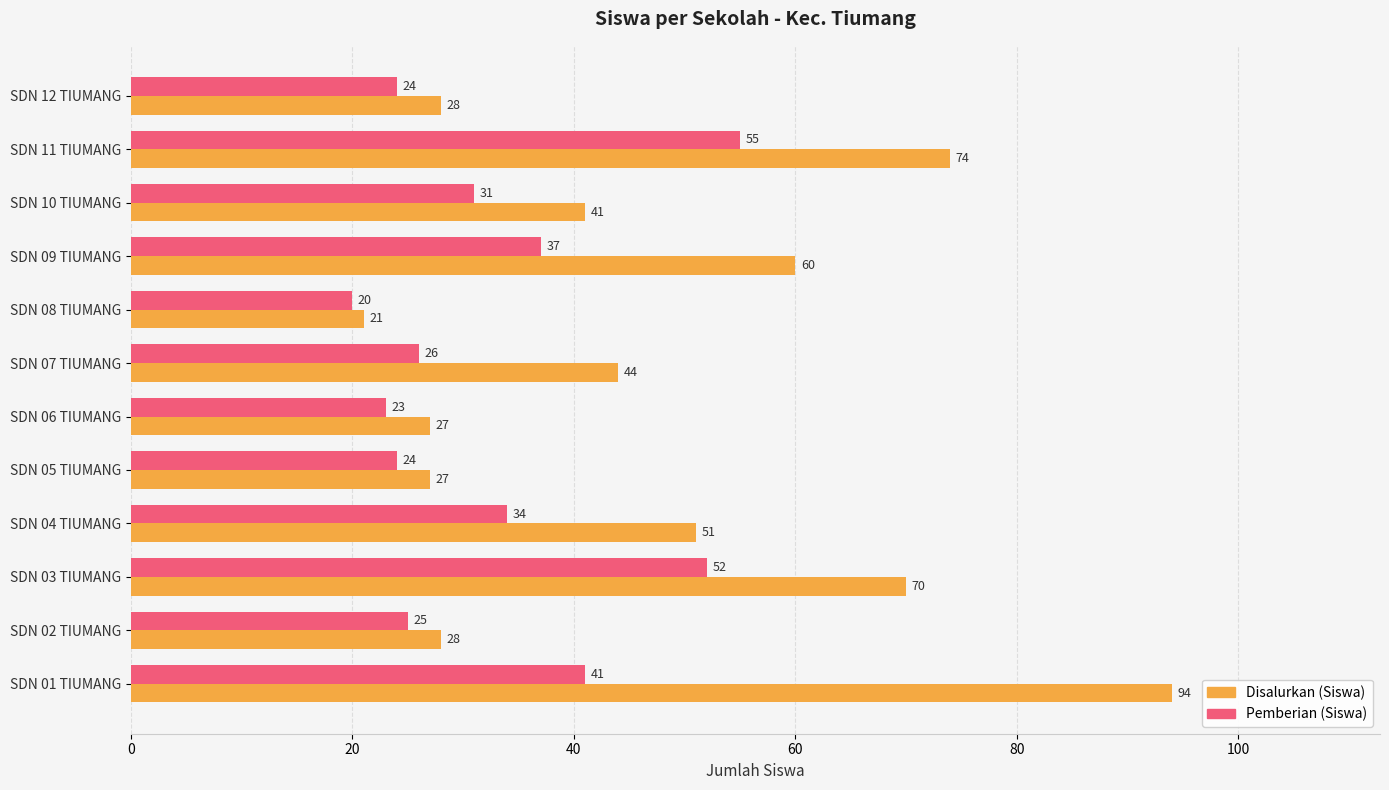

What is the sum of all Pemberian (Siswa) values?

392